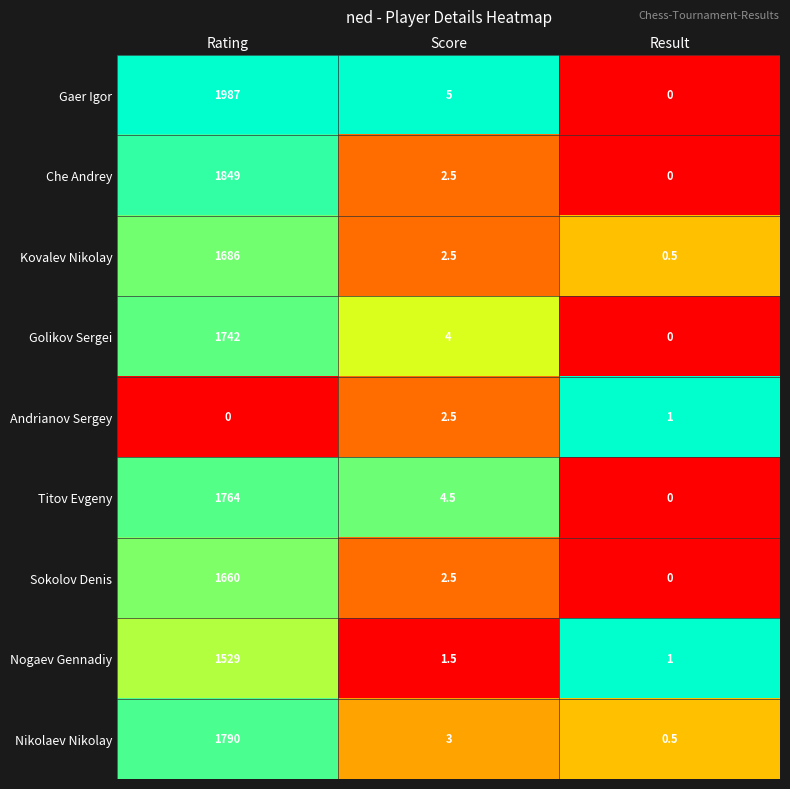

How many series are shown in this chart?

9